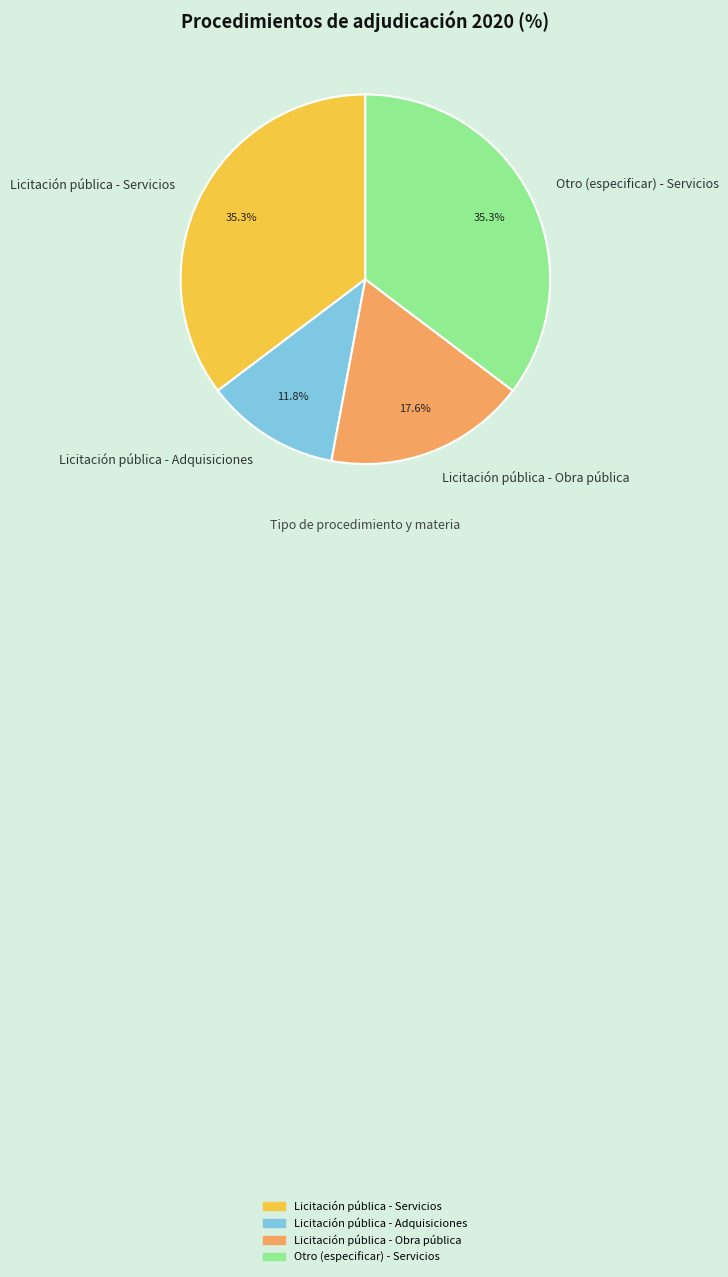

Count the number of slices in the pie.

4